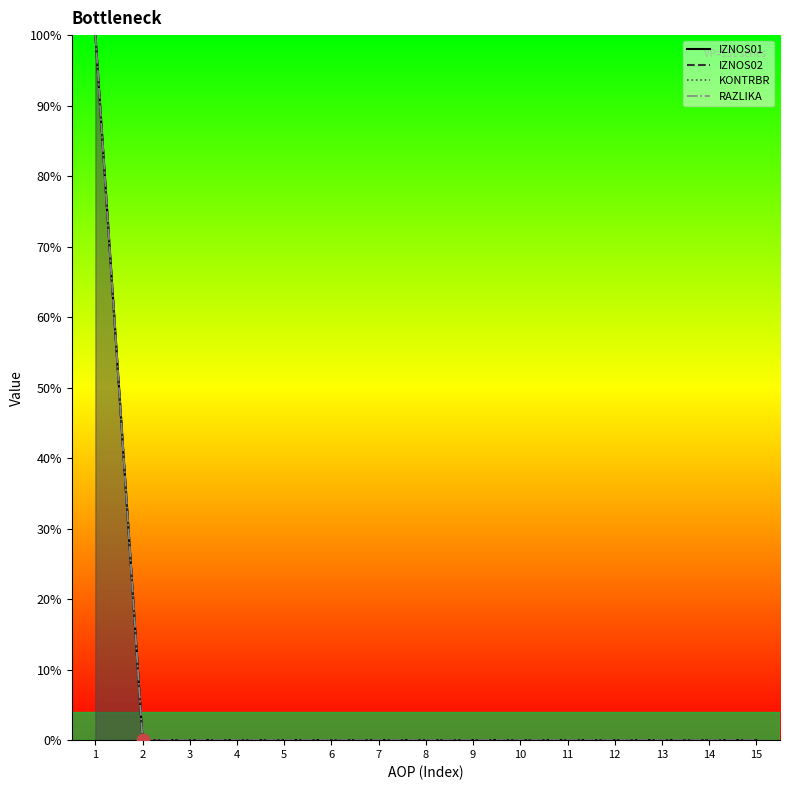

Which series contains the lowest Y value?

KONTRBR